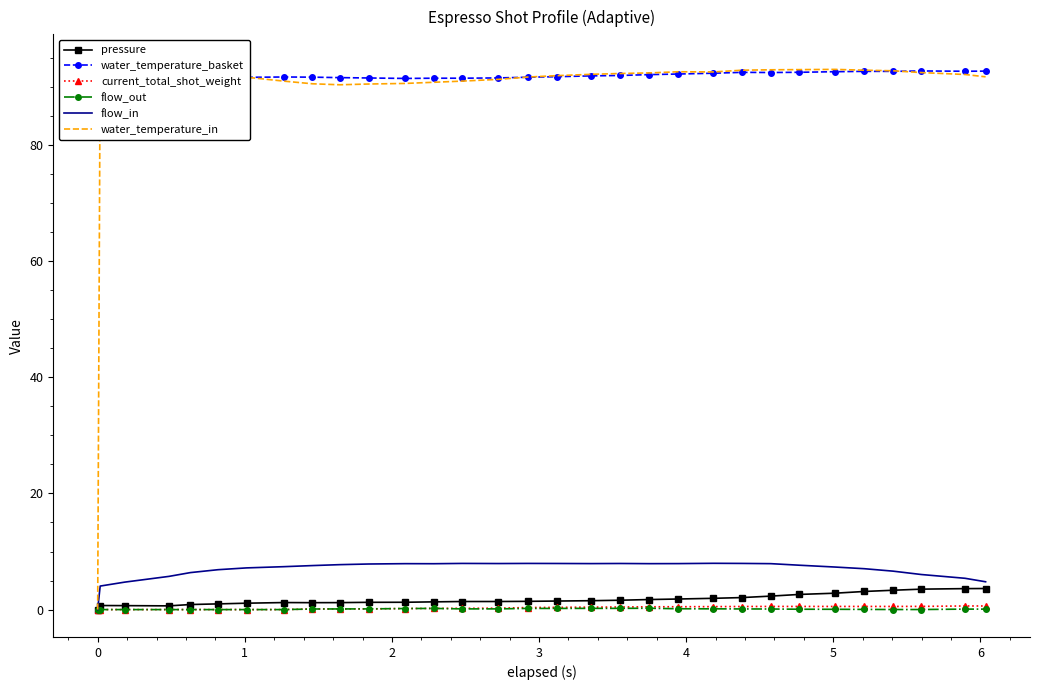

Count the number of data series in this chart.

6